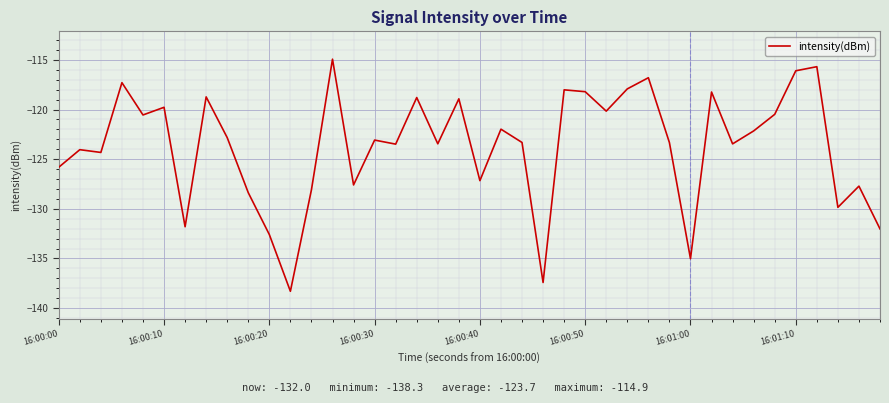

What is the maximum value shown in the chart?

-114.9